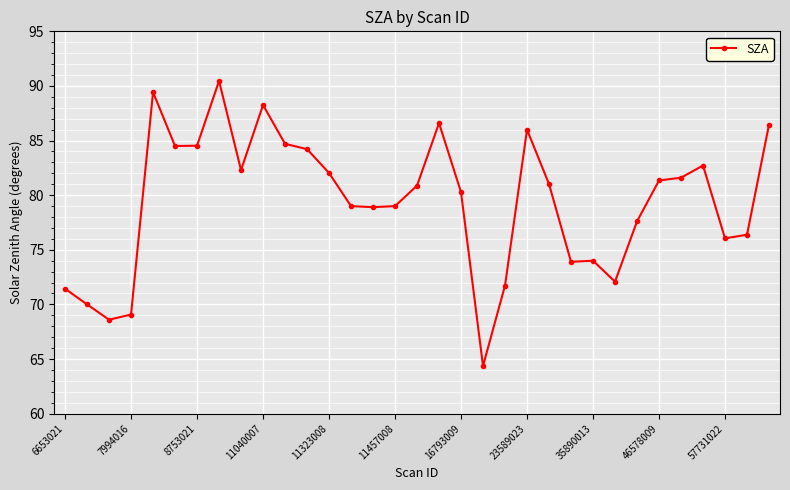

What is the maximum value shown in the chart?

90.5